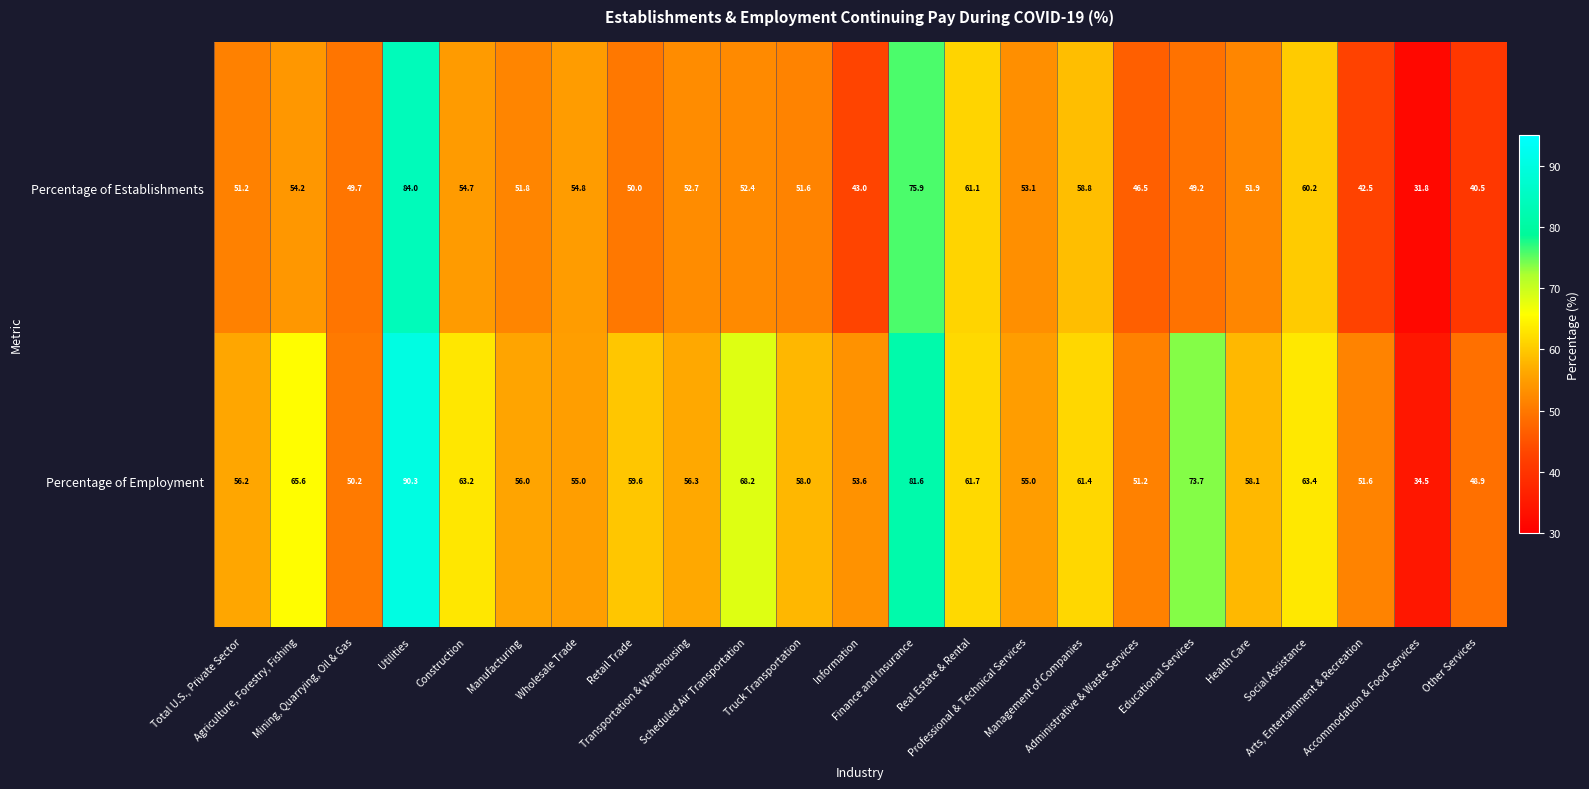

Which series has the largest range (max minus min)?

Percentage of Employment